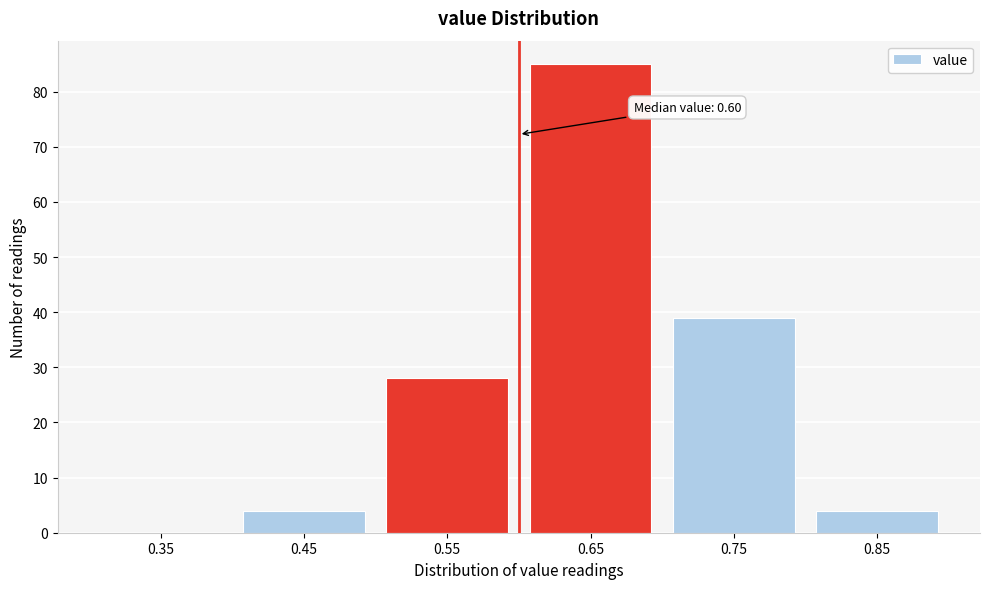

Over which range of the x-axis is the bar tallest?

0.6 to 0.7